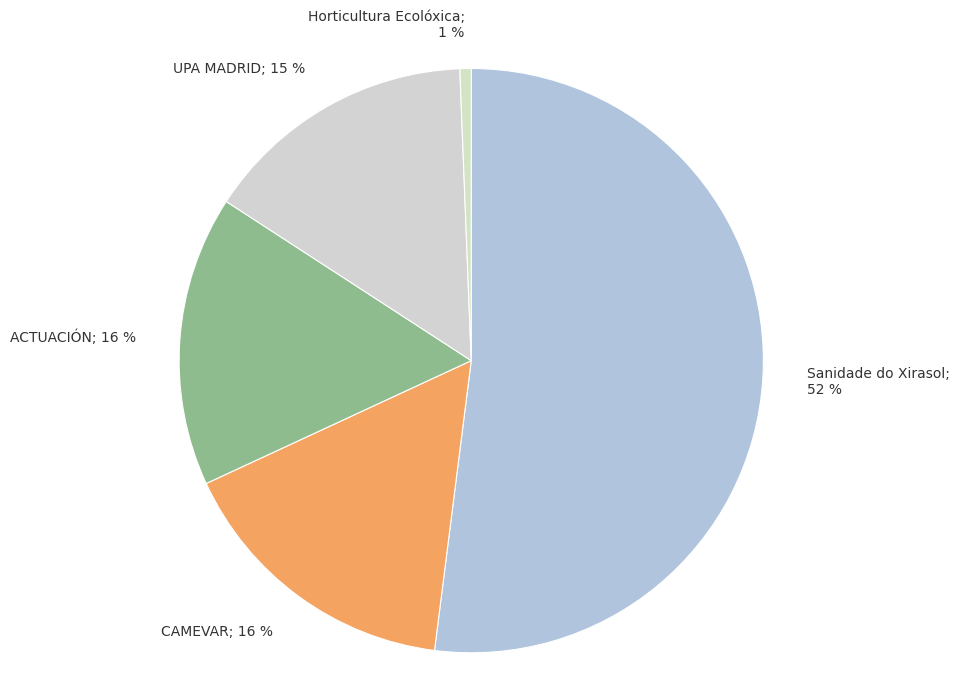

Count the number of slices in the pie.

5